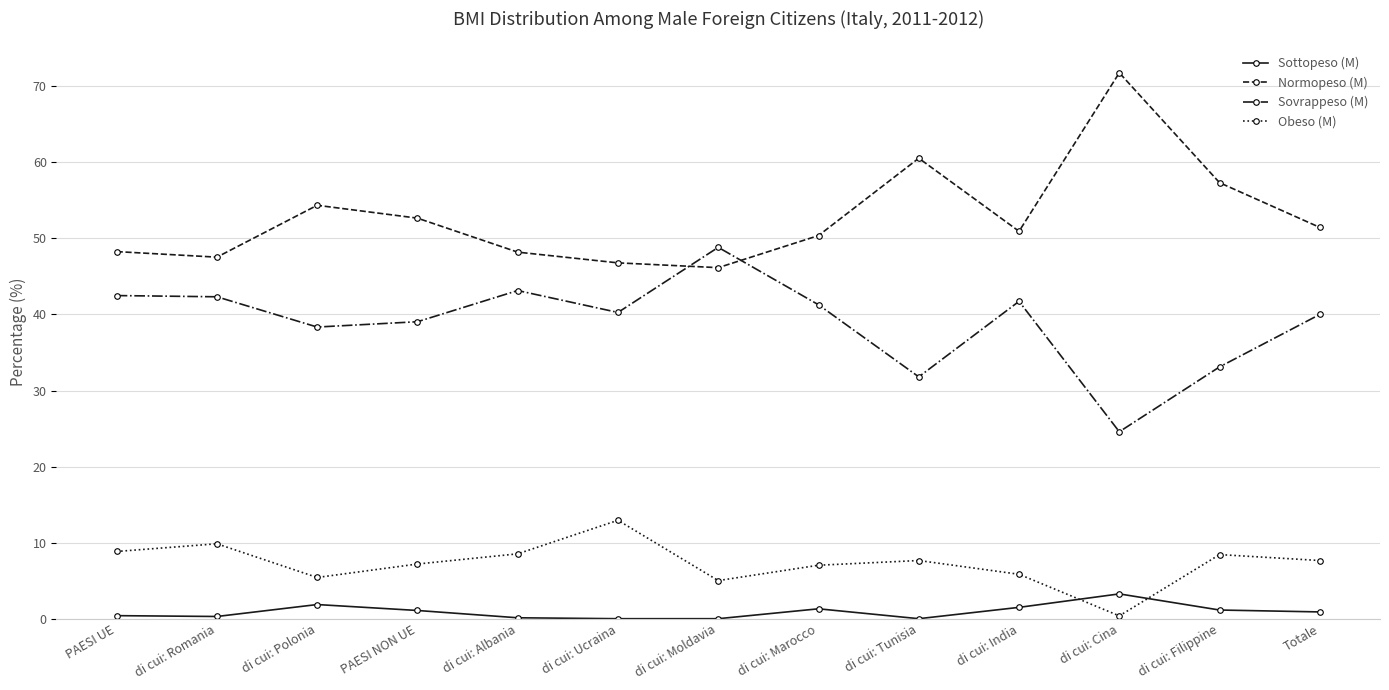

What is the sum of the Obeso (M) values at di cui: Polonia and PAESI UE?

14.3